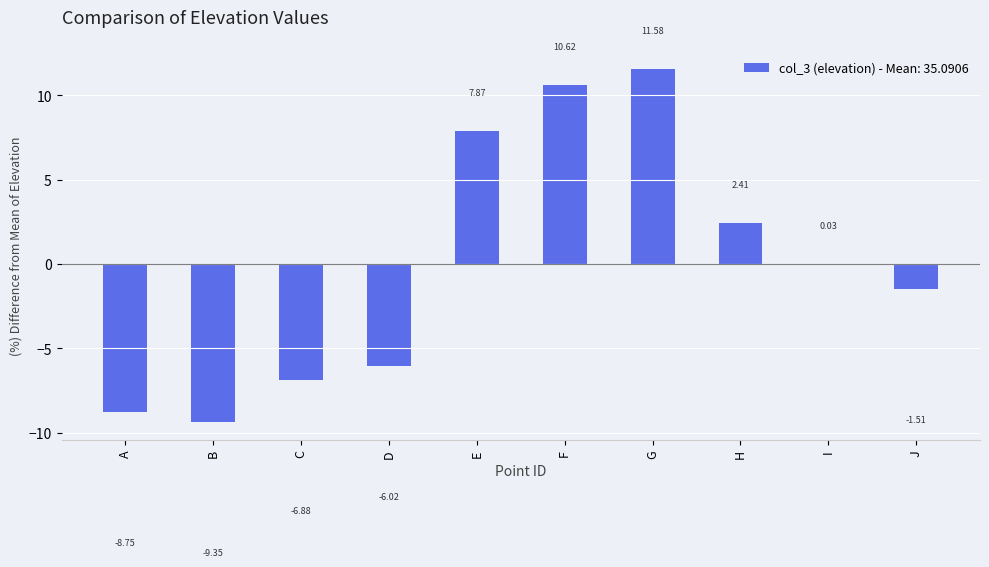

At which label is the value closest to 1?

I